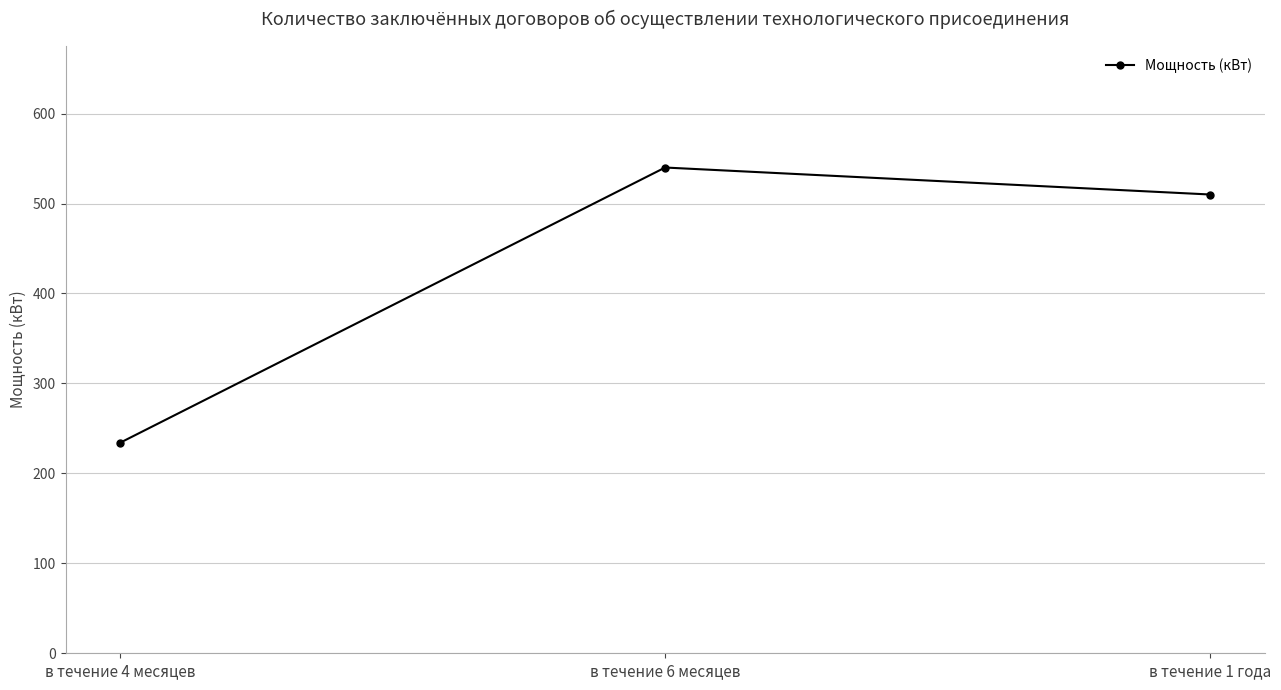

What is the value of the 3rd point from the left?

510